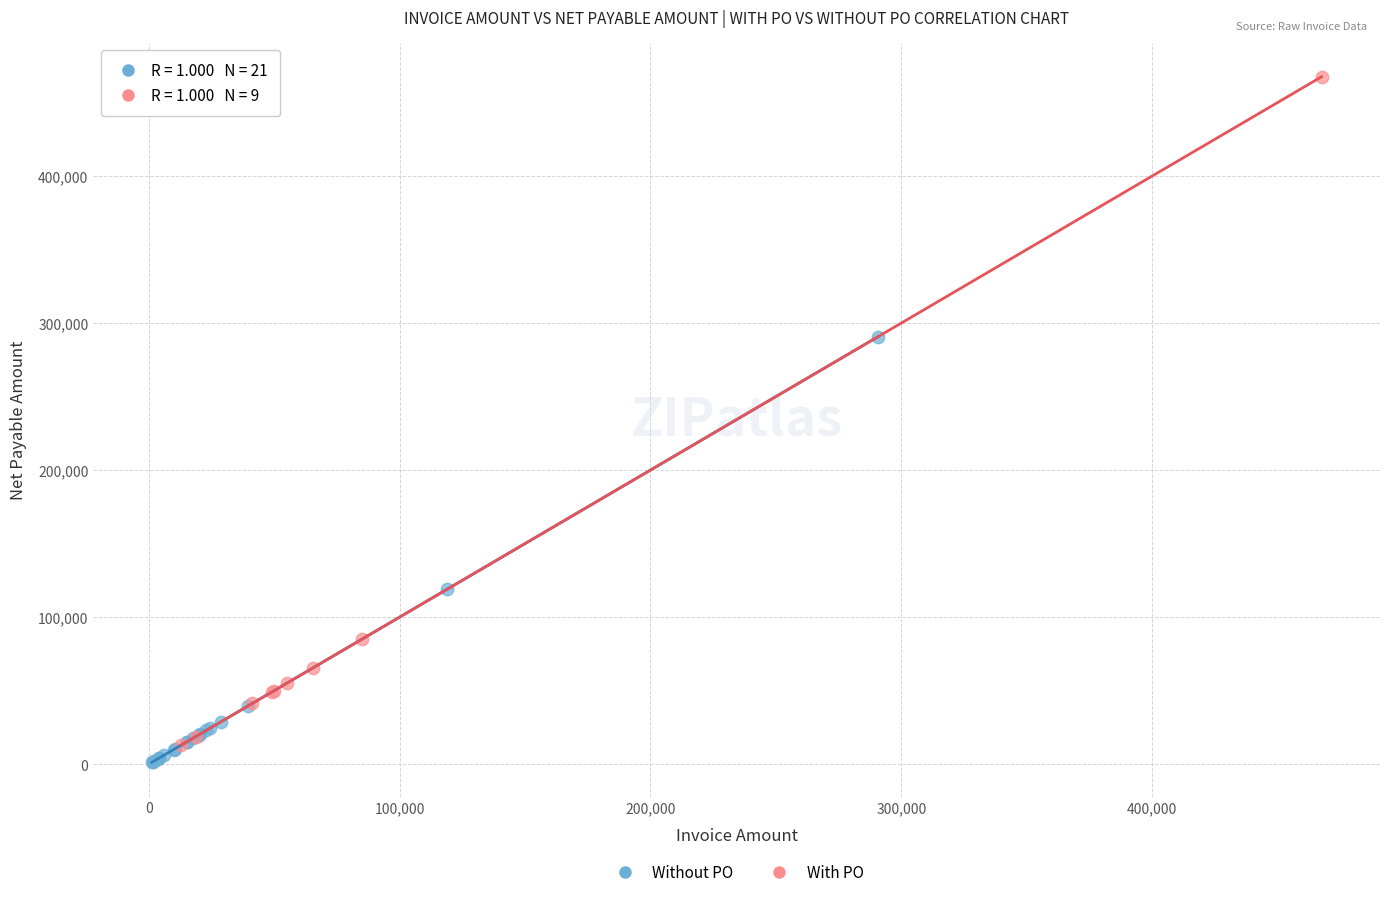

Which series contains the highest Y value?

With PO